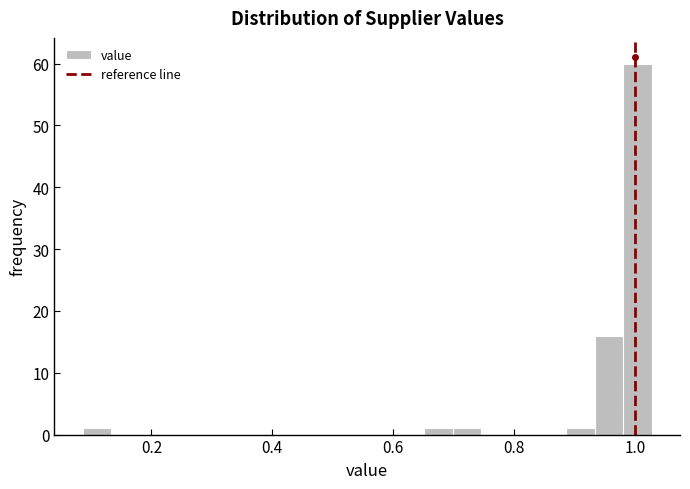

Read against the x-axis, roughly where is the centre of the tallest bar?

1.00